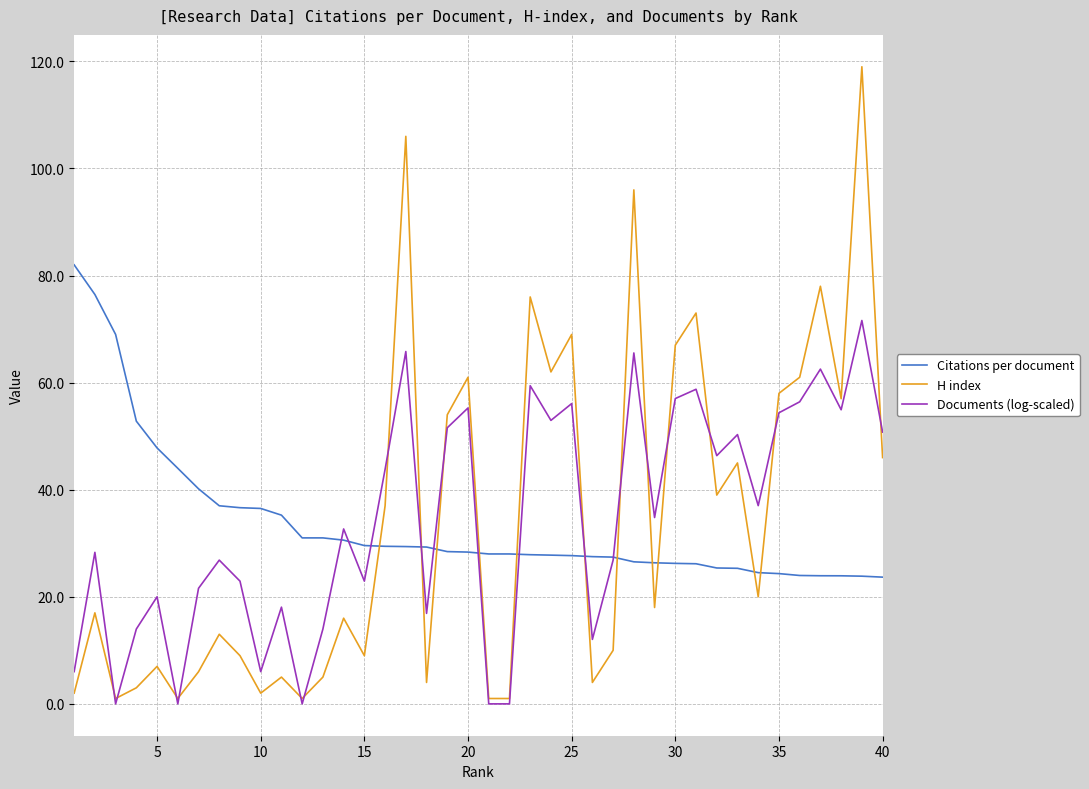

After their last crossing, which series has the higher values: H index or Documents (log-scaled)?

Documents (log-scaled)